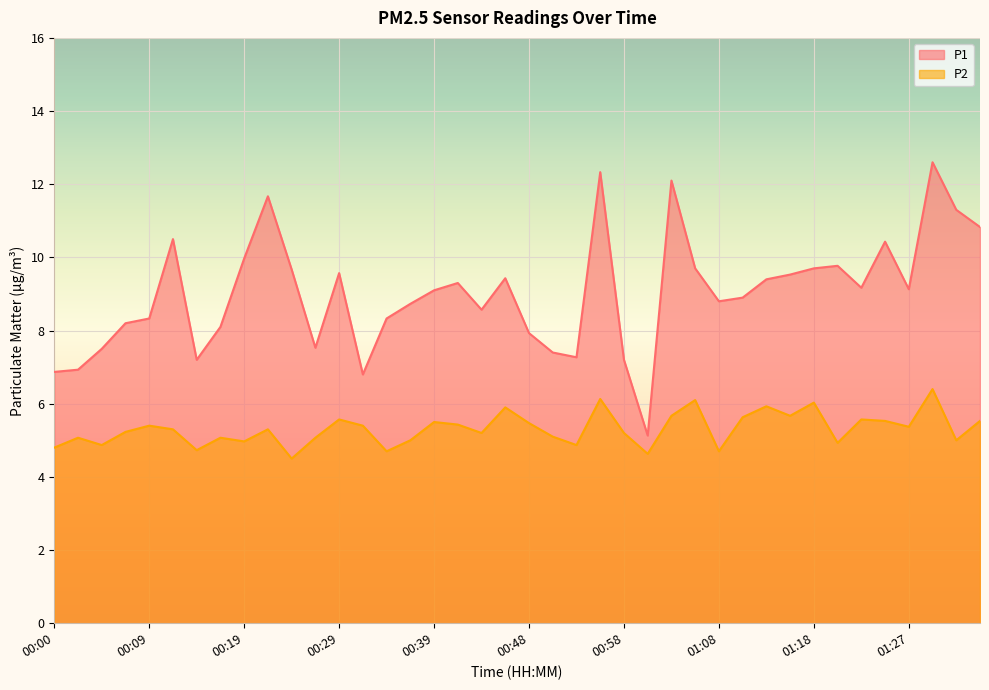

True or false: P2 and P1 cross at least once.

False